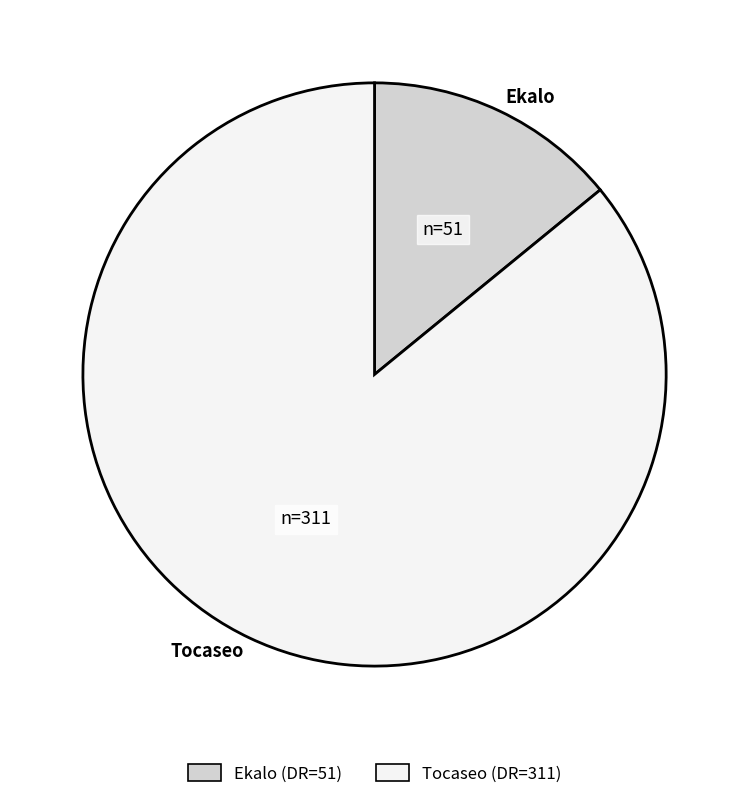

Does Ekalo represent more than half of the total?

No